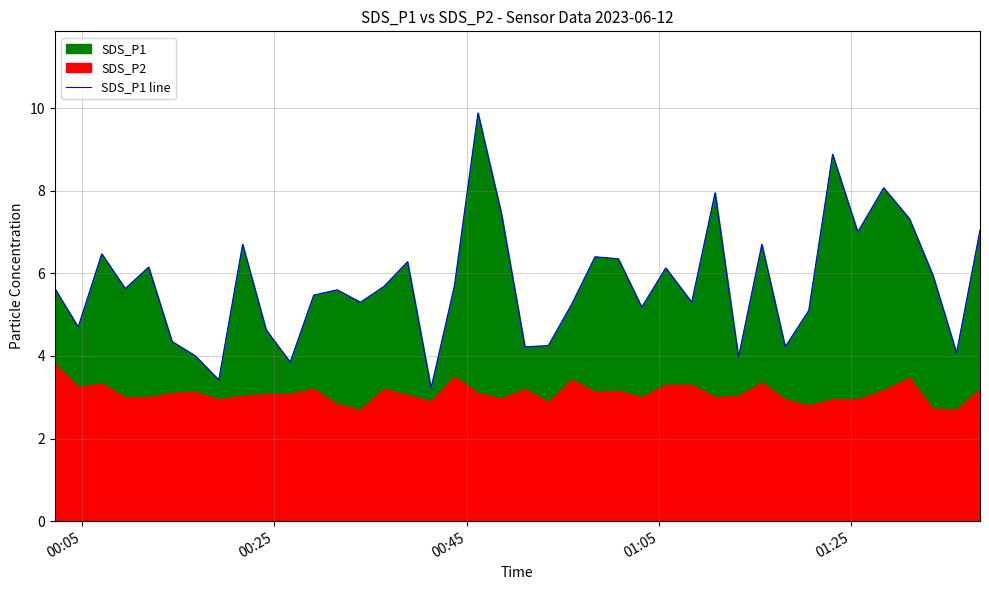

What is the highest value of the SDS_P1 line series?

9.9